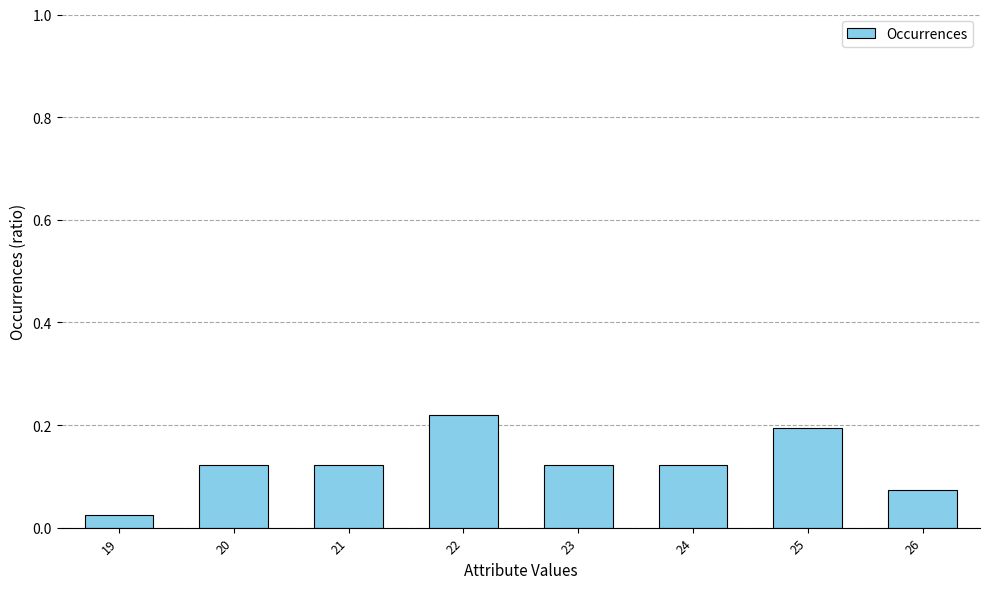

What is the sum of all values?

1.0